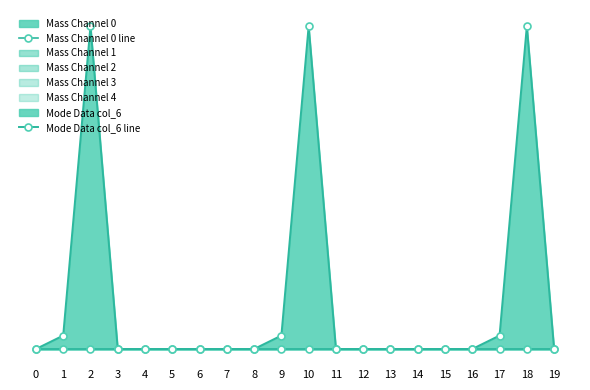

Which series changed the most between 8 and 15?

Mass Channel 0 line